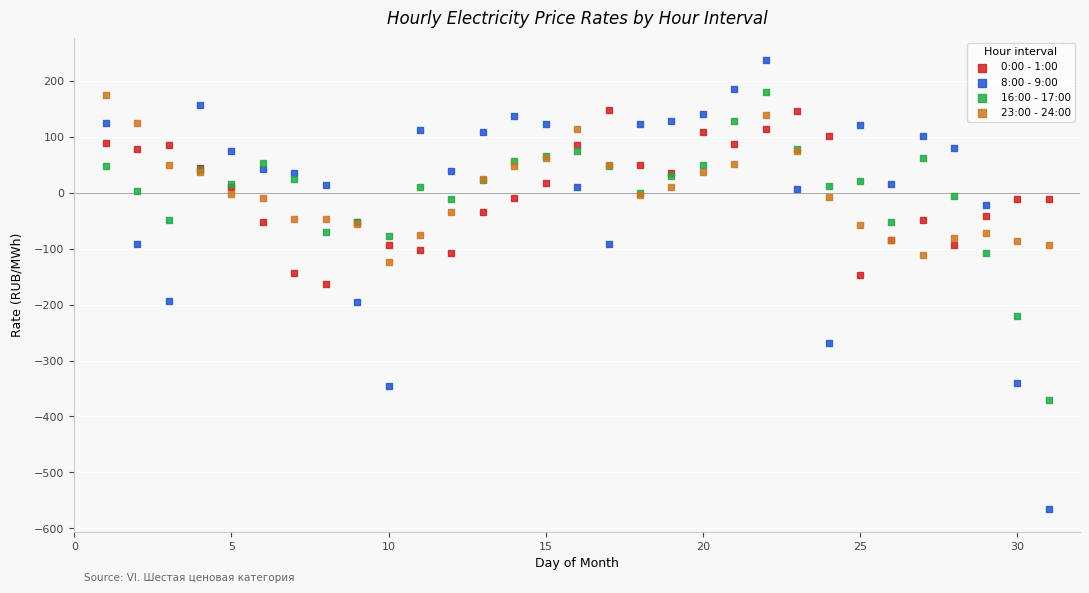

What is the X range (max minus min) for the scatter plot?

30.0